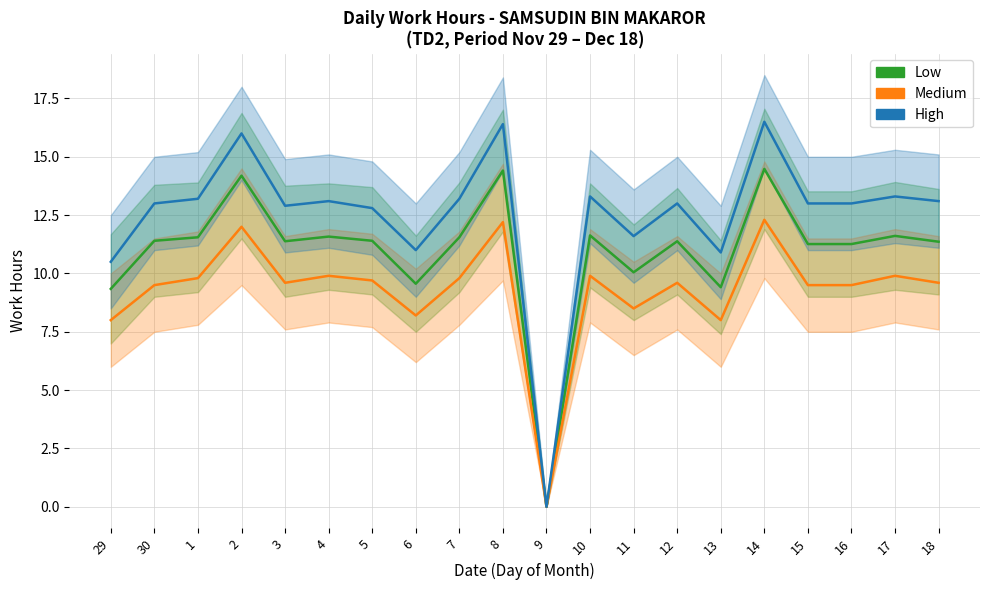

What is the difference between the maximum and minimum values in the Medium series?

12.3